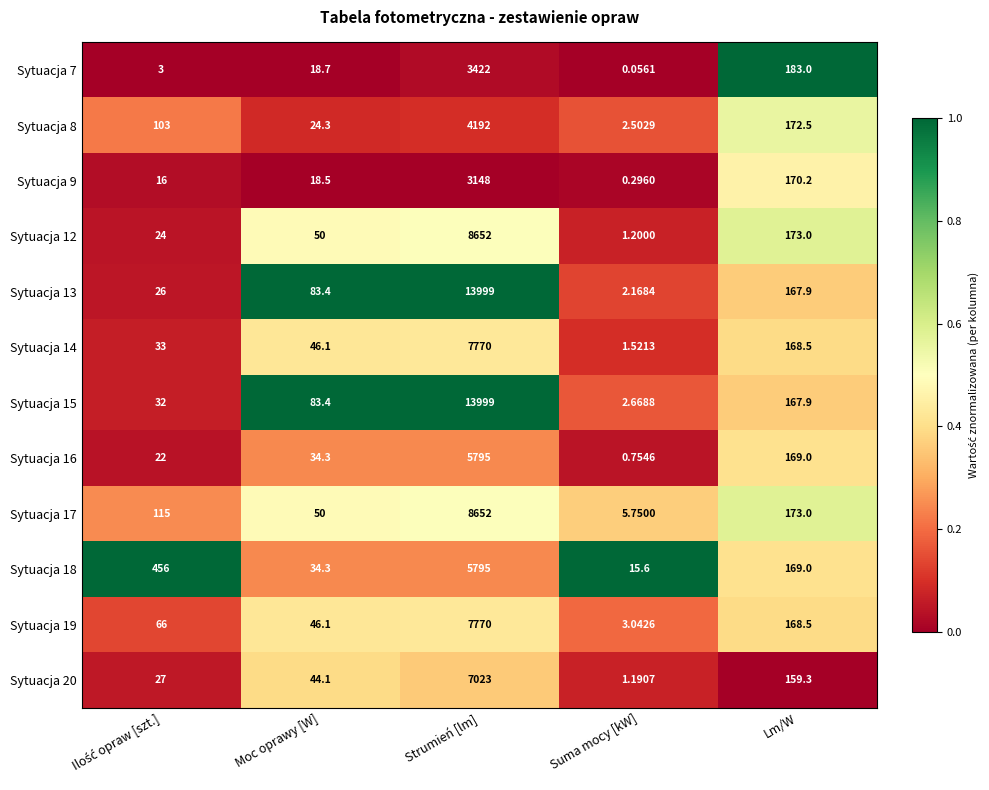

At which category does the chart reach its minimum across all series?

Suma mocy [kW]